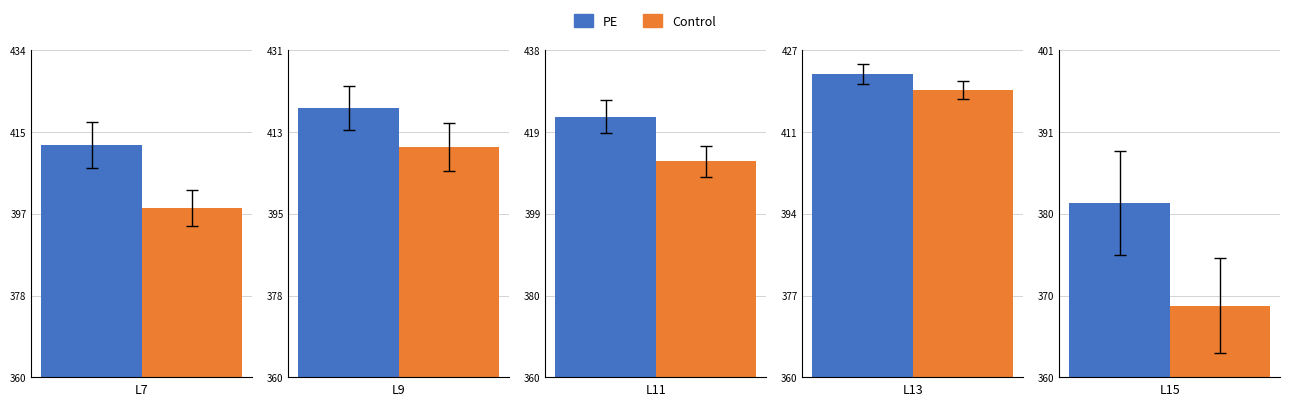

Which label corresponds to the smallest value in the chart?

L15